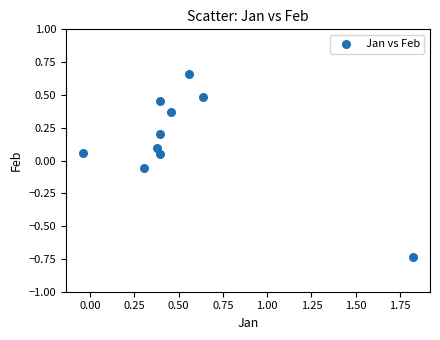

What is the range of Y values (max minus min)?

1.4